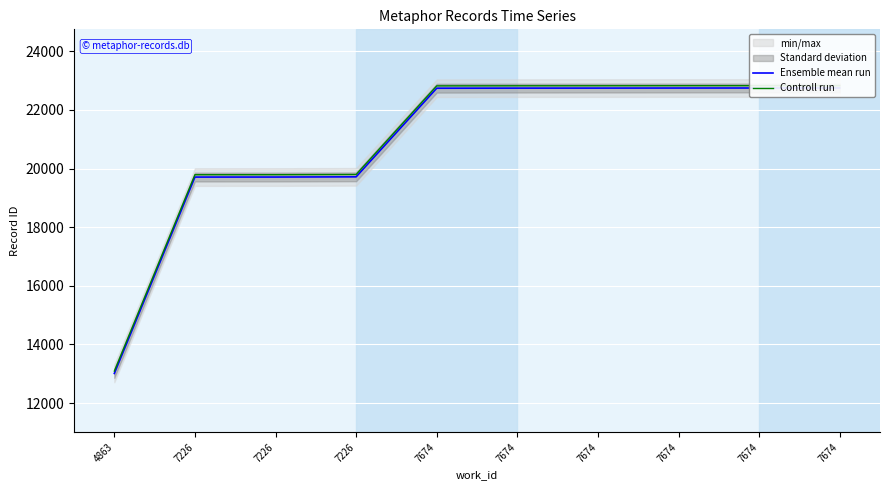

Between 7674 and 7674, which is larger?

7674